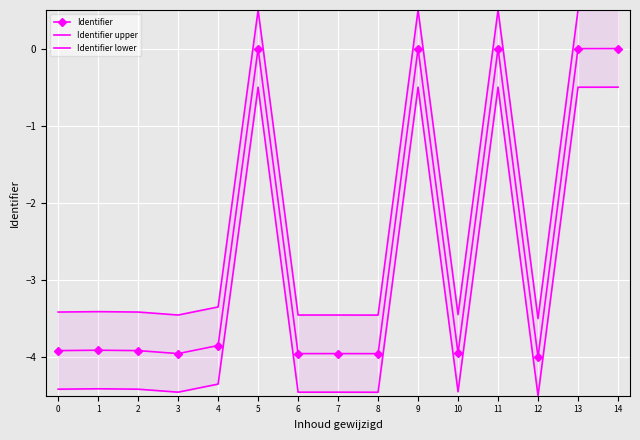

List the labels in order of Identifier upper value, largest first.

11, 14, 9, 5, 13, 4, 1, 2, 0, 10, 3, 7, 6, 8, 12